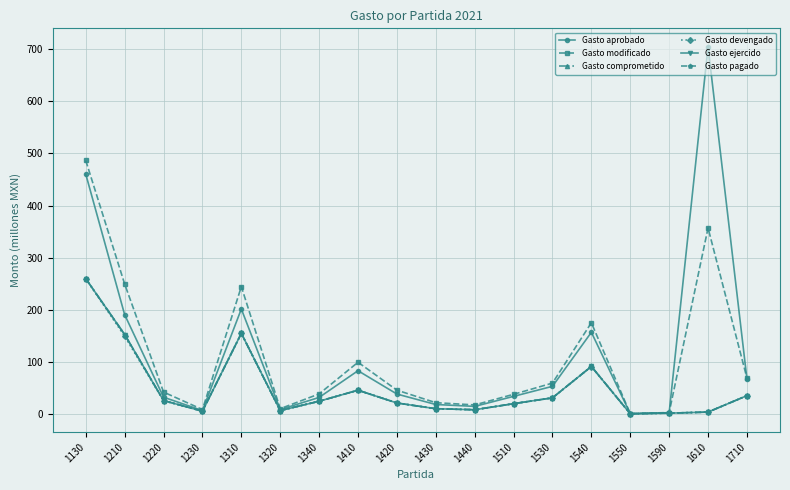

What is the difference between the second highest and second lowest values in the Gasto pagado series?

153.2